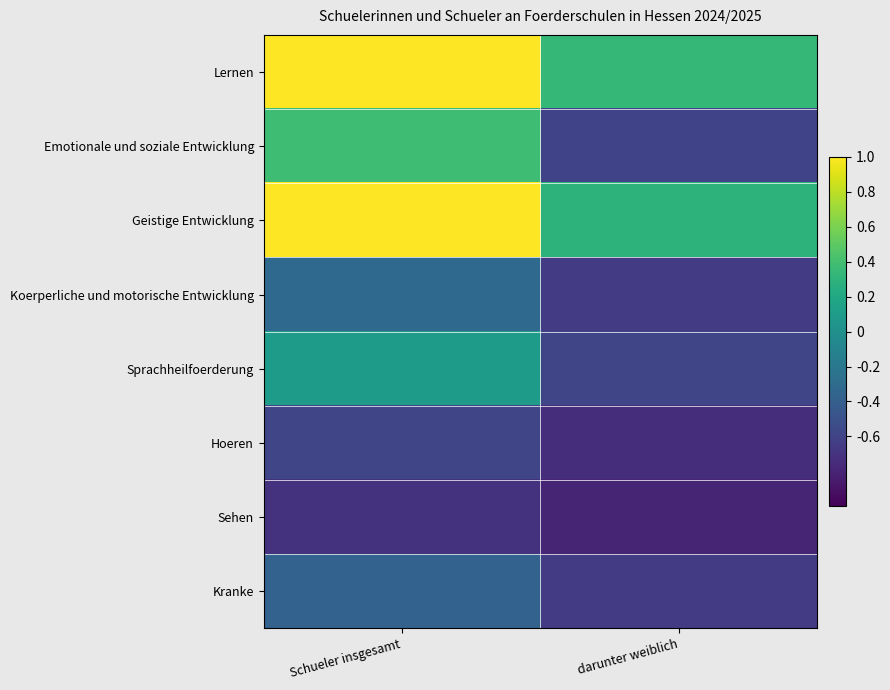

Which category has the lowest value across all series?

darunter weiblich